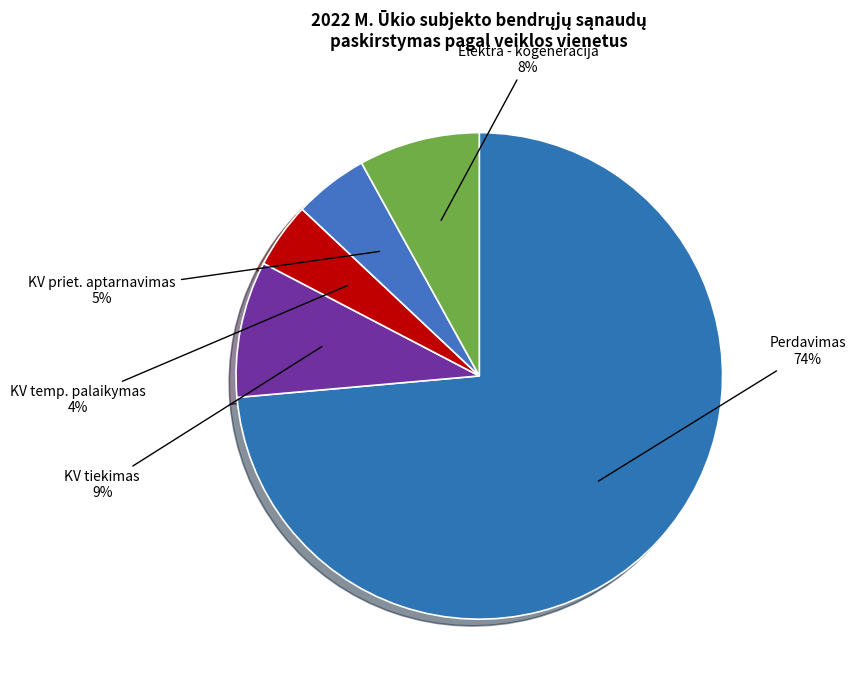

What is the largest slice in the pie chart?

Perdavimas